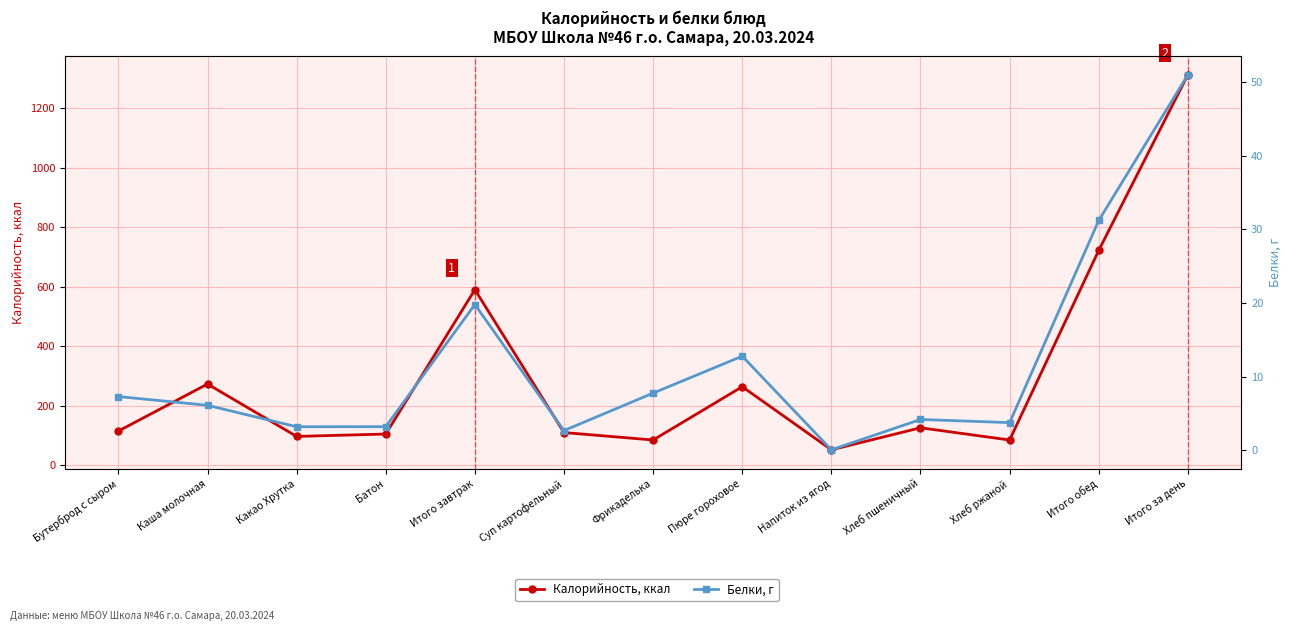

How many lines are shown in the chart?

2